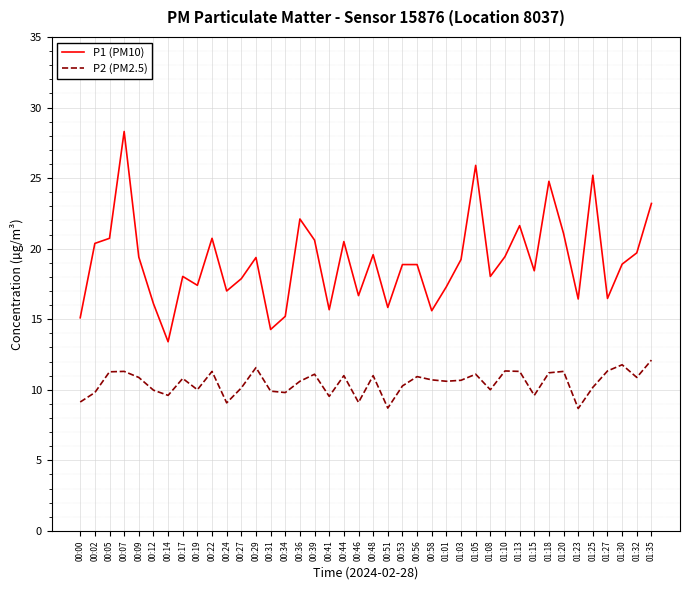

What is the minimum value for P2 (PM2.5)?

8.7